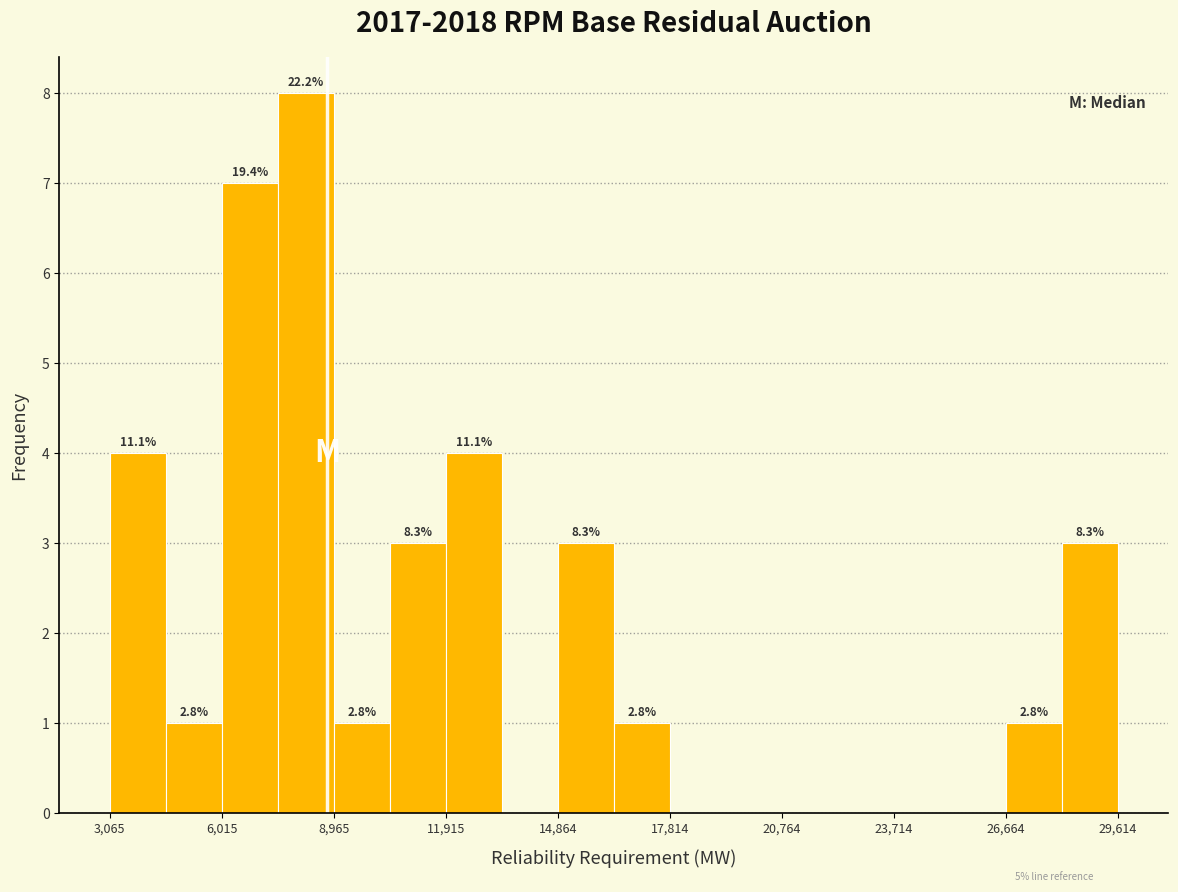

Read against the x-axis, roughly where is the centre of the tallest bar?

8000